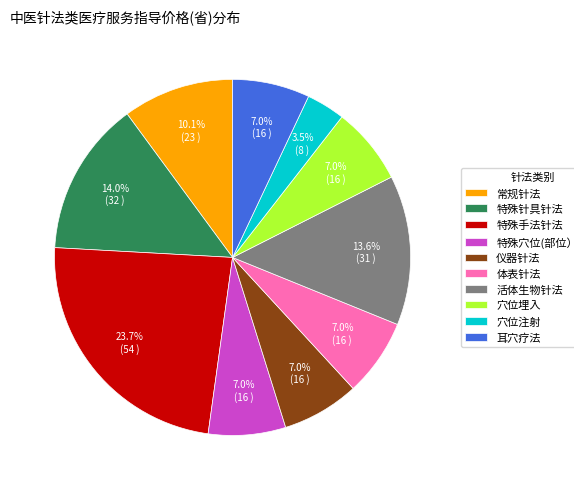

What percentage is the 活体生物针法 slice, to the nearest percent?

14%